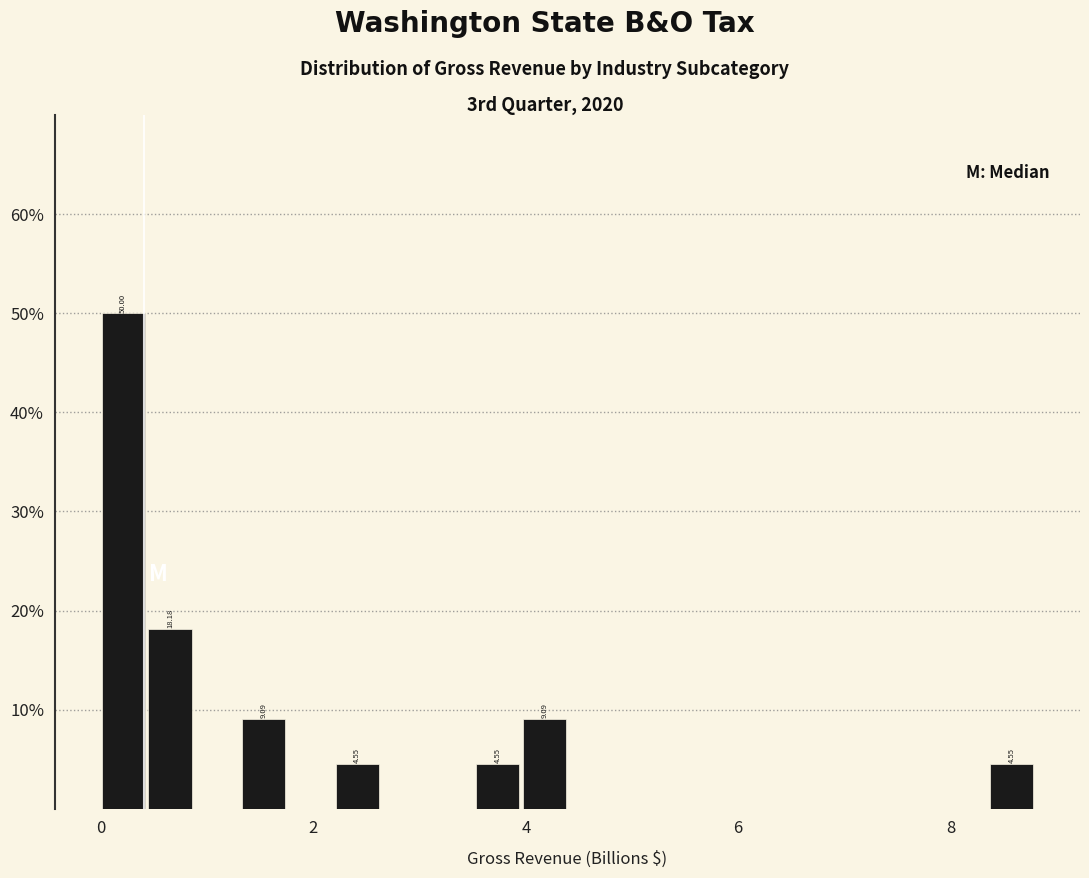

Read against the x-axis, roughly where is the centre of the tallest bar?

0.2